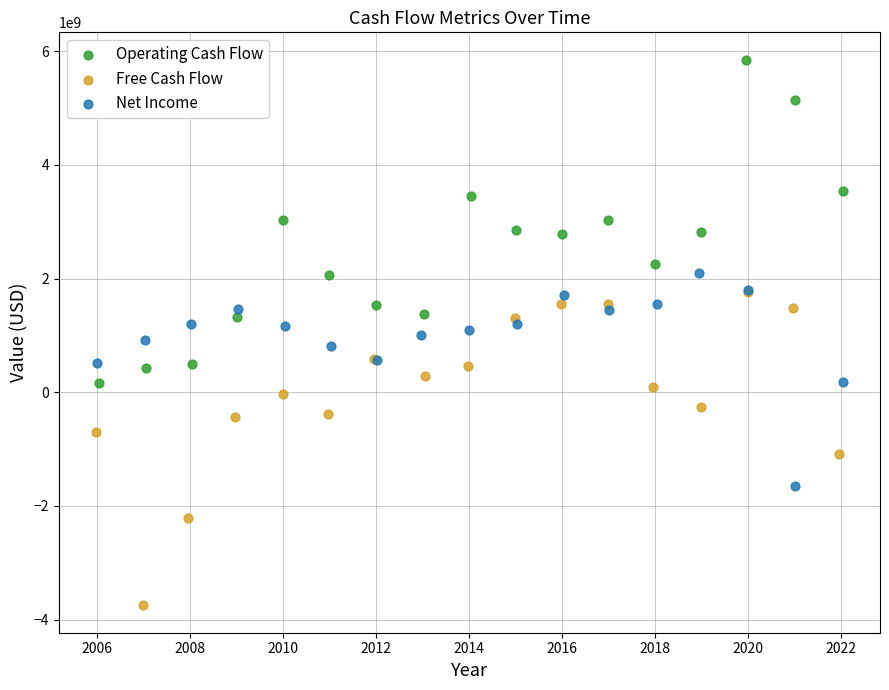

Which series contains the lowest Y value?

Free Cash Flow